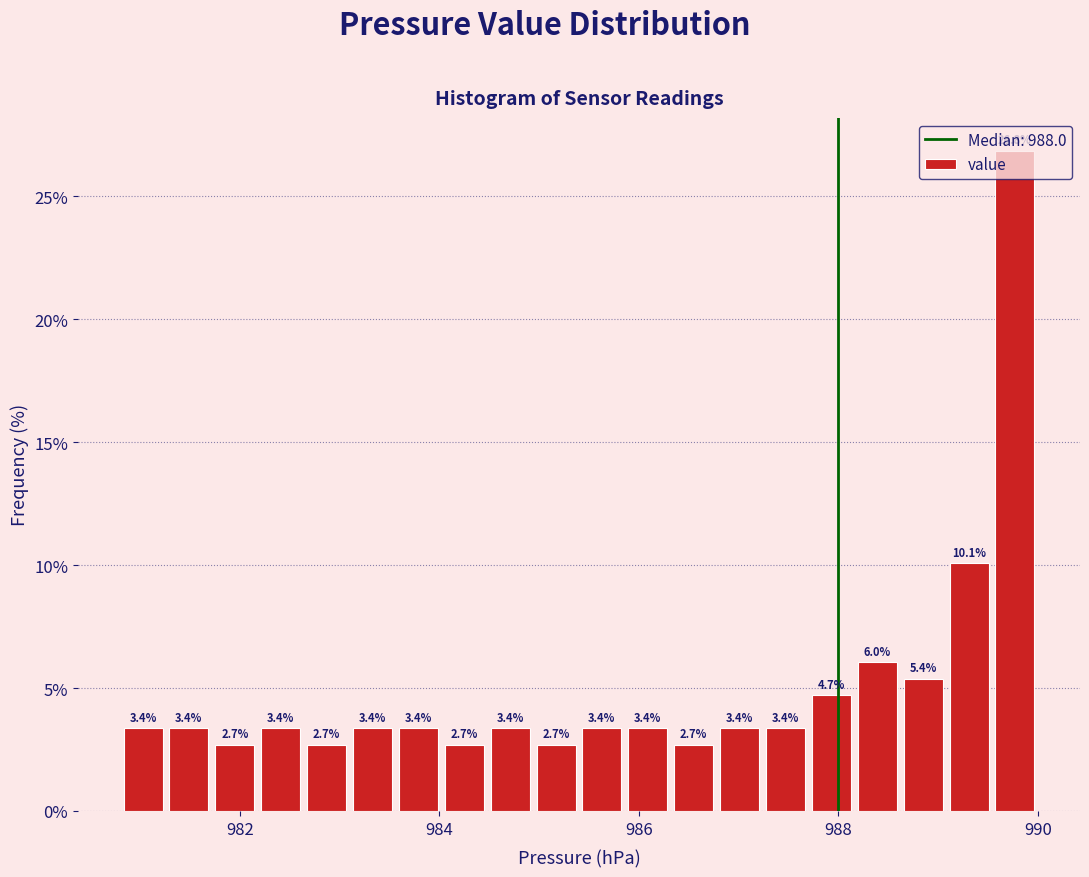

Read against the x-axis, roughly where is the centre of the tallest bar?

989.8